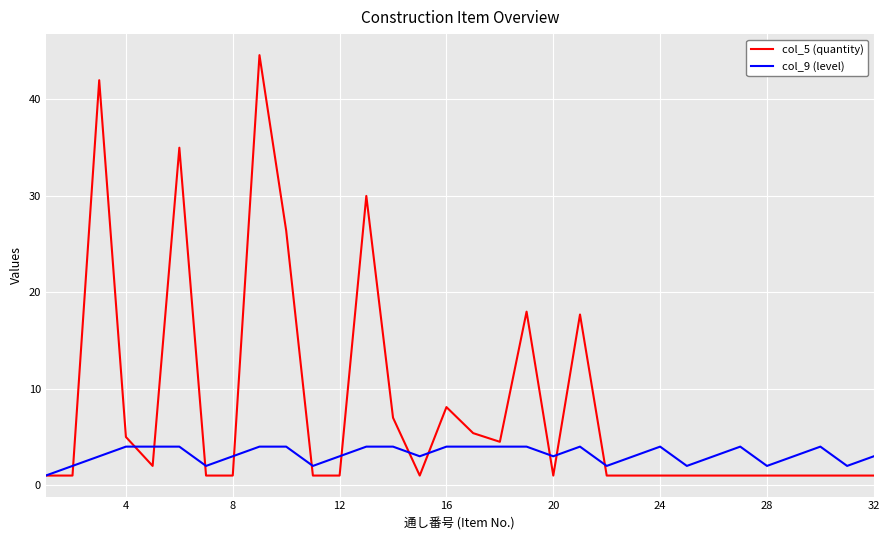

True or false: col_5 (quantity) has more than 2 interior local peaks.

True